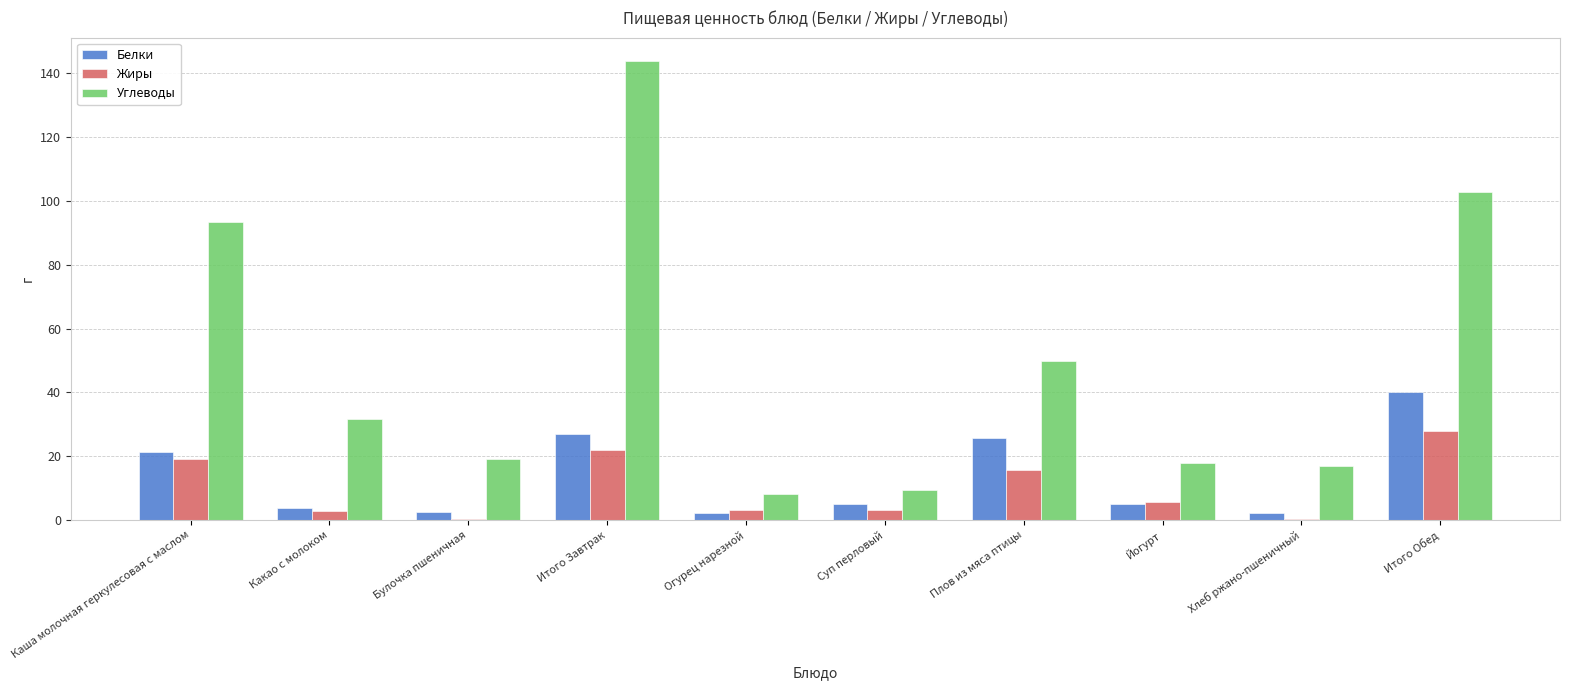

At which category is the sum across all series the highest?

Итого Завтрак